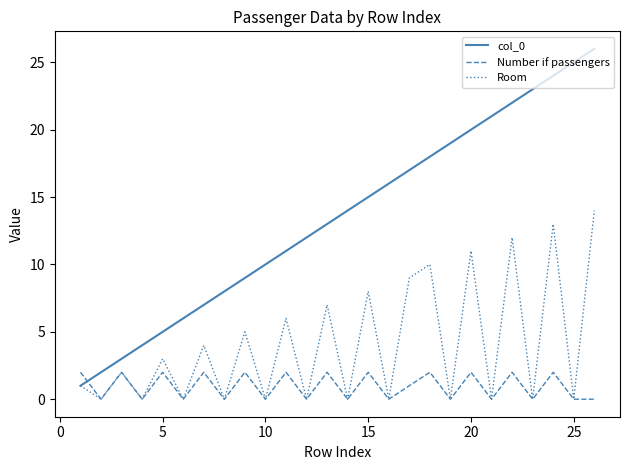

List the series in order of their overall mean, highest first.

col_0, Room, Number if passengers